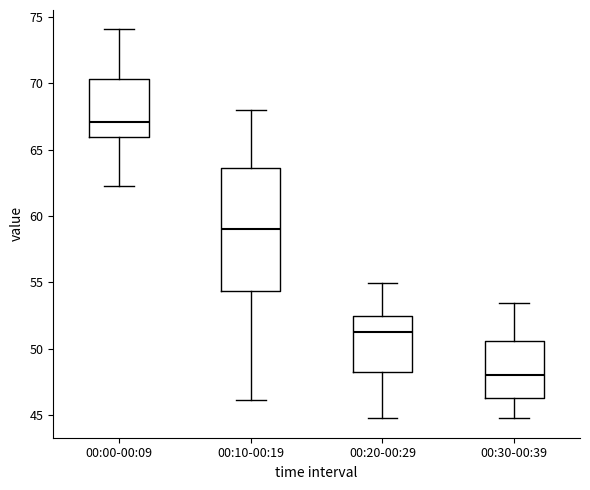

Where does the median line of the box for 00:00-00:09 sit on the y-axis? The values are not printed on the chart, so give them approximately, as read against the axis.

67.0